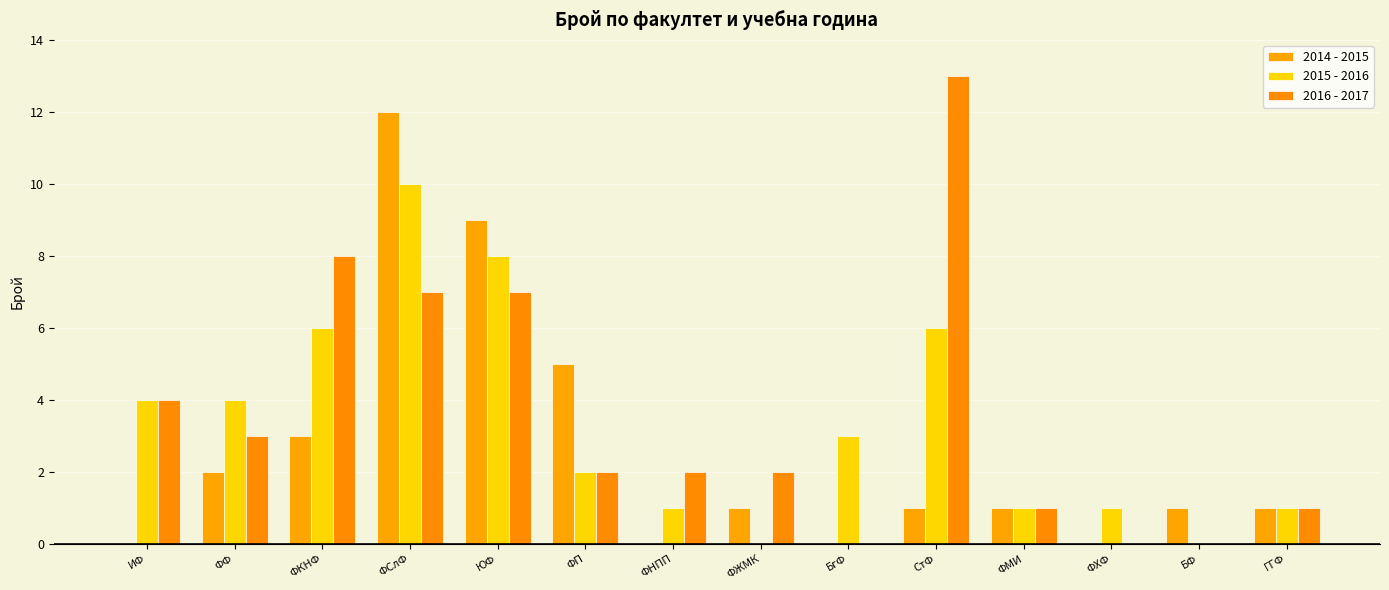

What is the greatest value displayed?

13